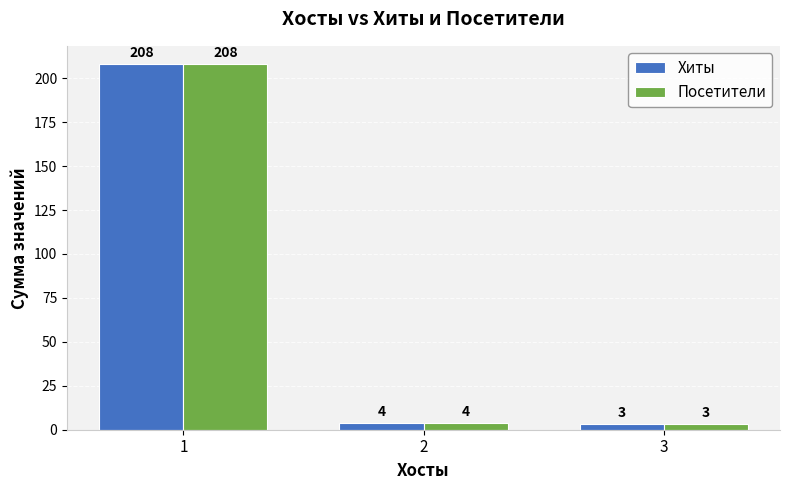

What is the value of the Посетители bar at the 1st from the left?

208